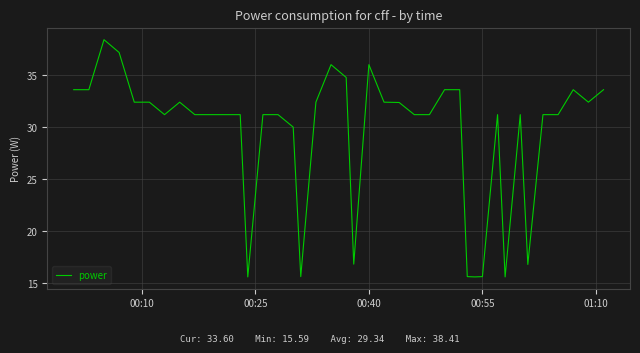

True or false: there are more than 0 points higher than both neighbors.

True